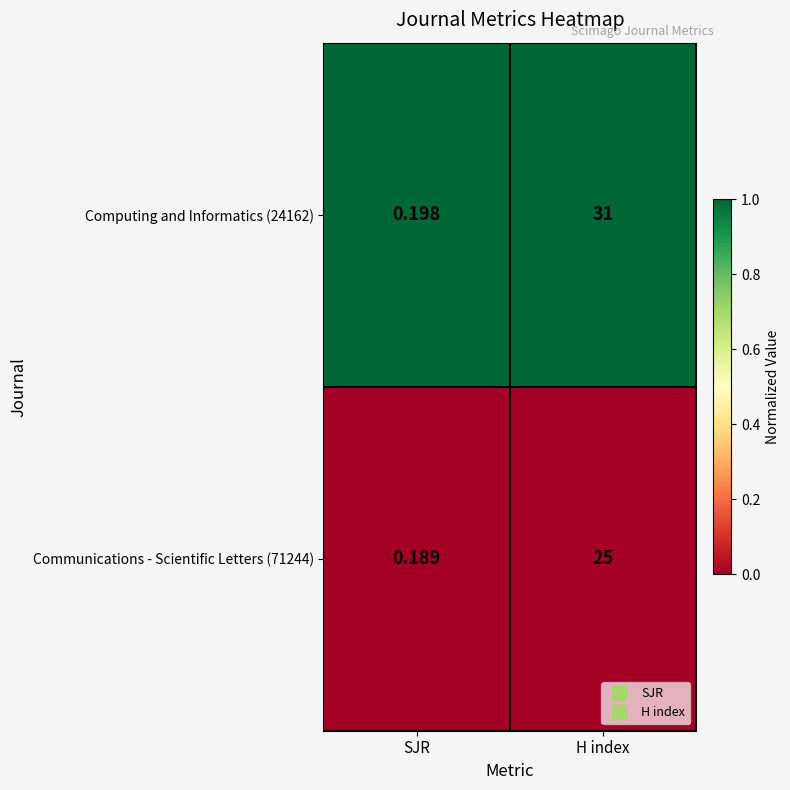

Rank the series by their maximum value, from lowest to highest.

Communications - Scientific Letters (71244), Computing and Informatics (24162)